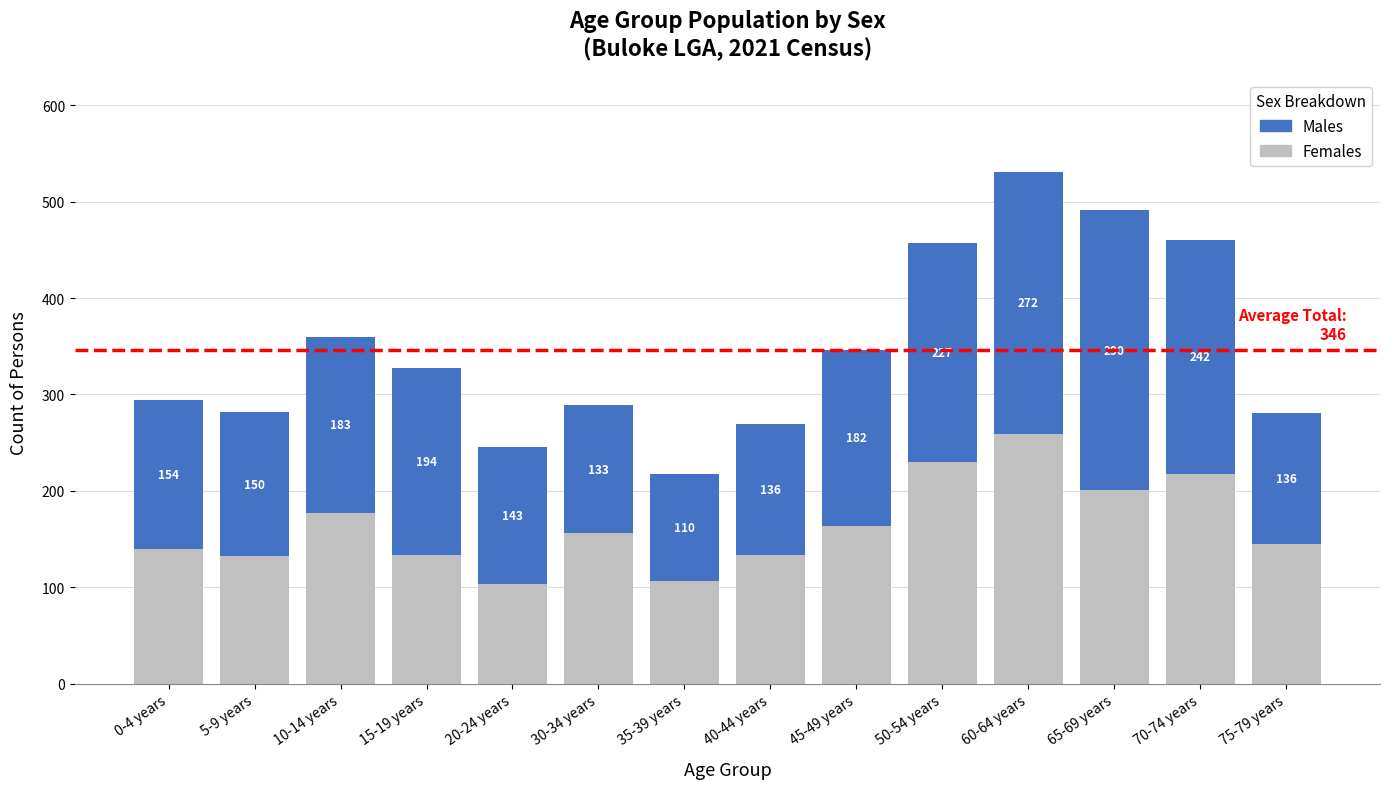

At which label is Females closest to 181?

10-14 years